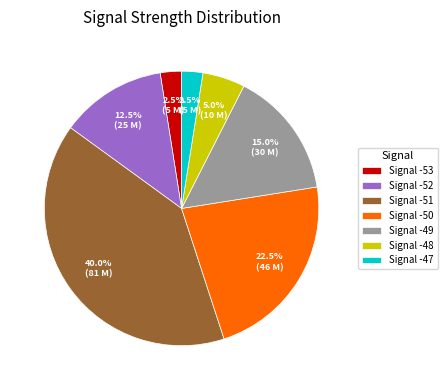

Does any single category account for the majority?

No